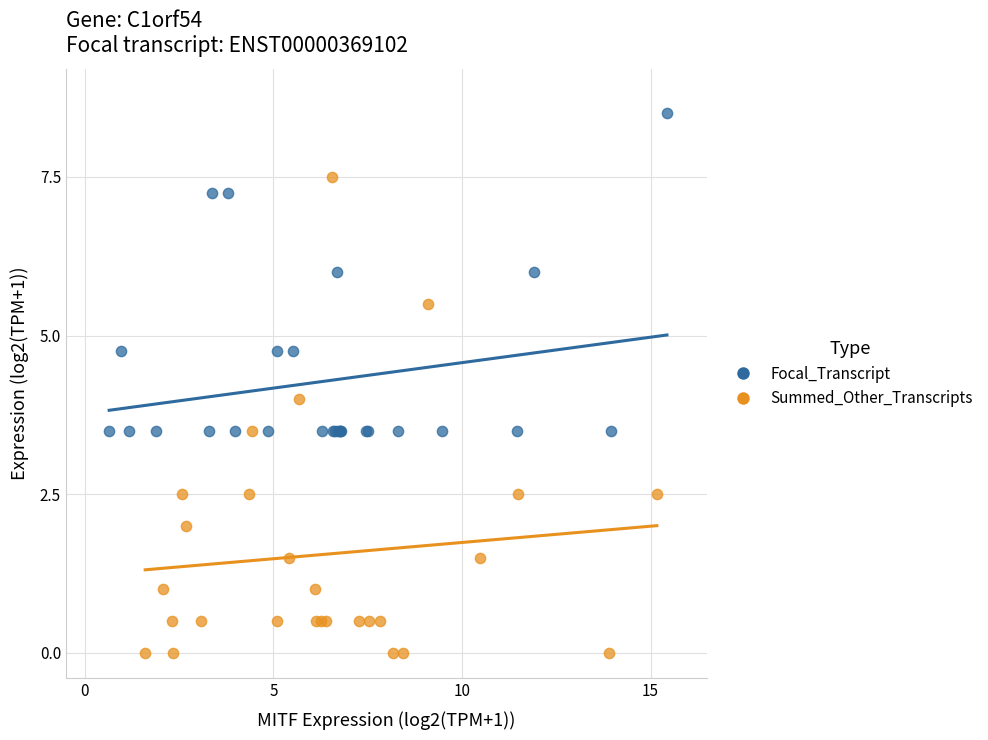

Which series reaches the maximum Y coordinate?

Focal_Transcript